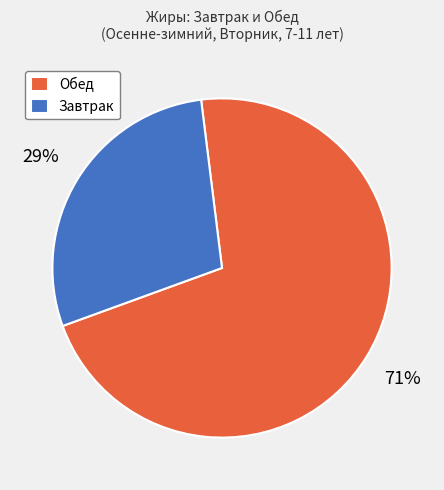

Does any single category account for the majority?

Yes